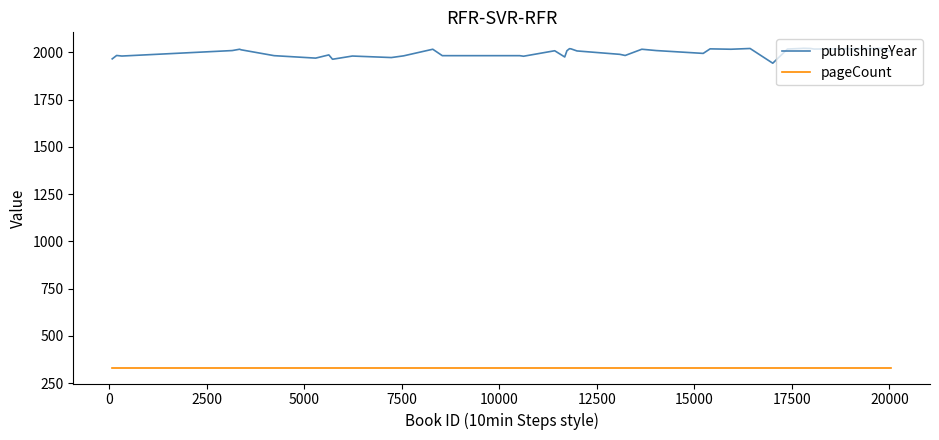

What is the maximum value shown in the chart?

2022